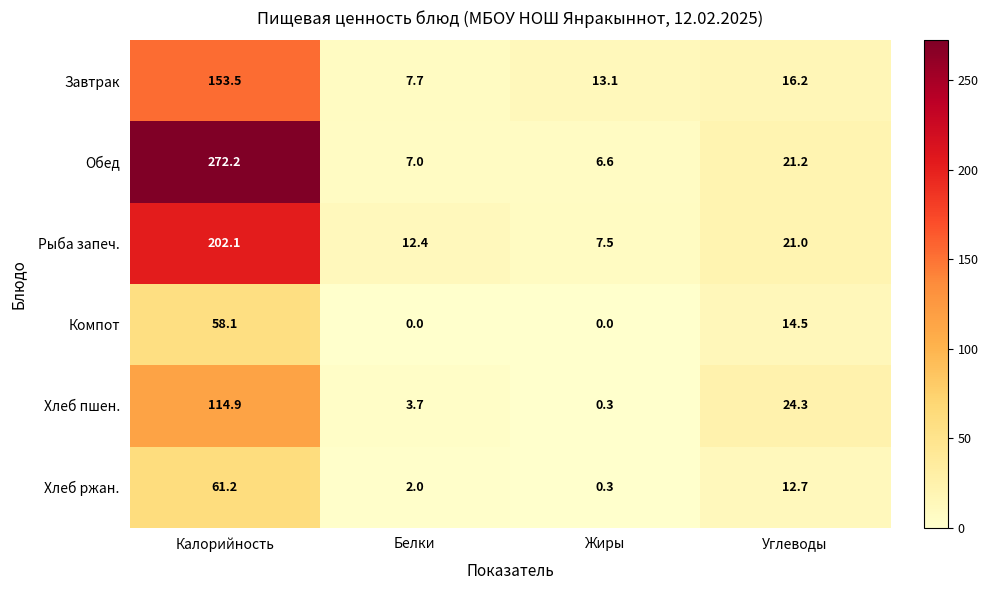

At which label is Хлеб ржан. closest to 30?

Углеводы